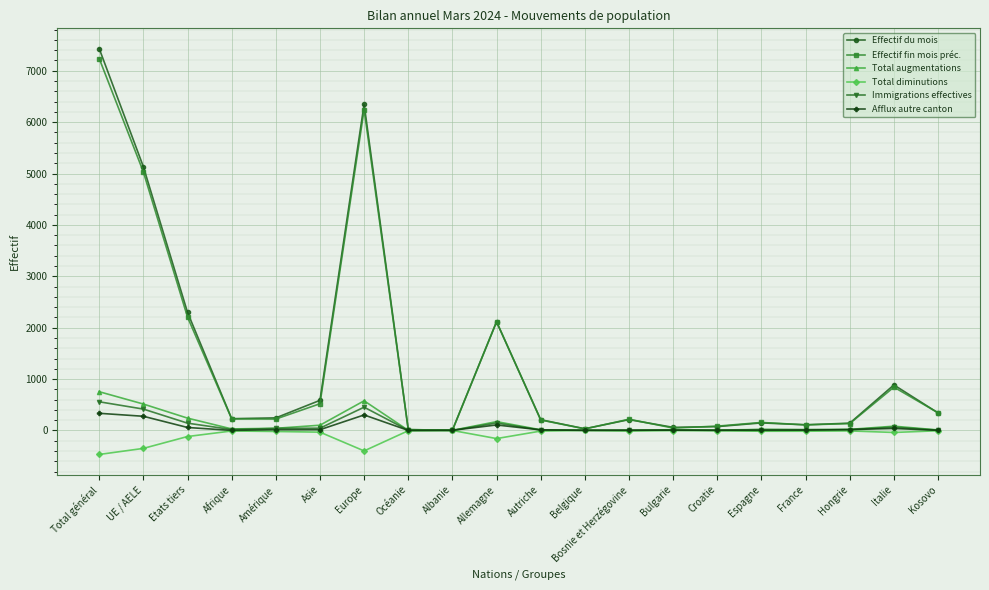

What is the total value across all series at Espagne?

327